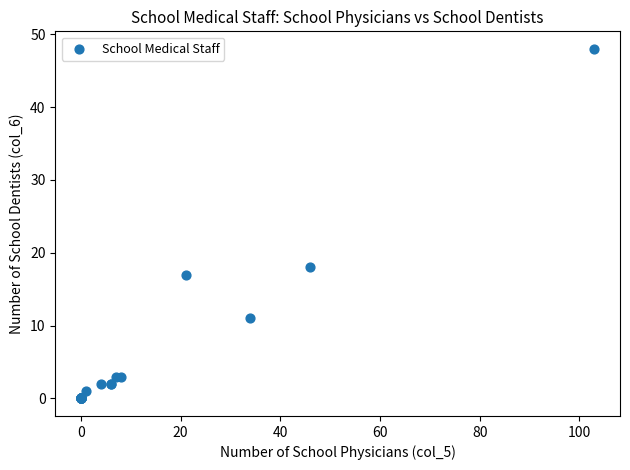

What Y value in the scatter plot is closest to 24?

18